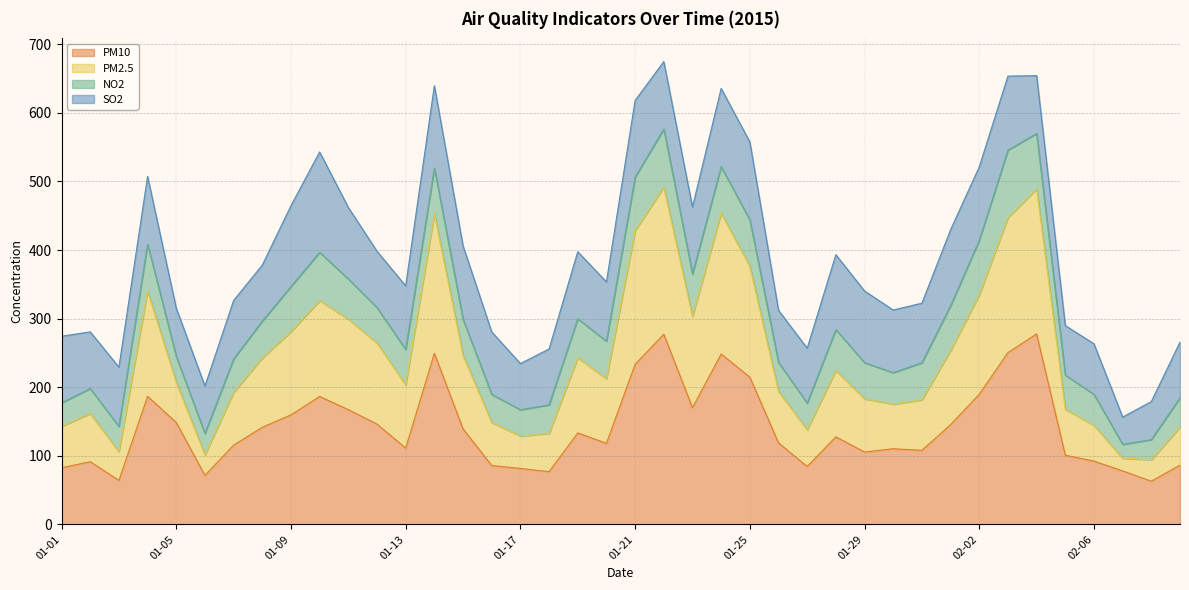

How many values in the PM10 series are below 127?

20